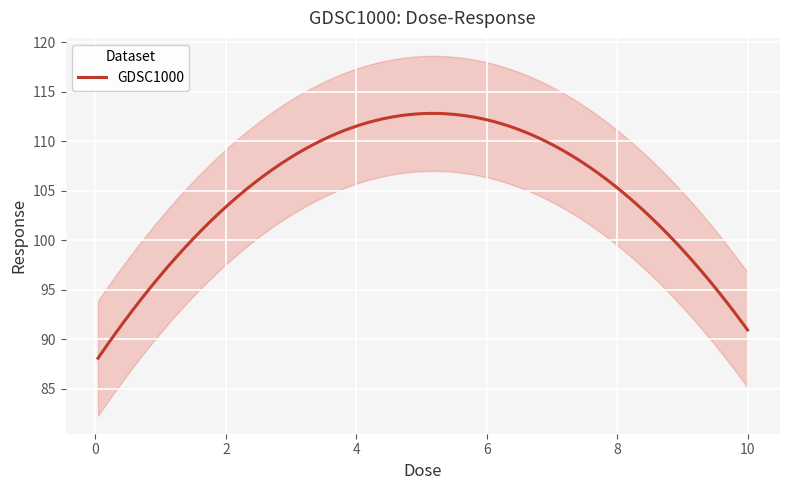

What is the sum of all values?

467.8